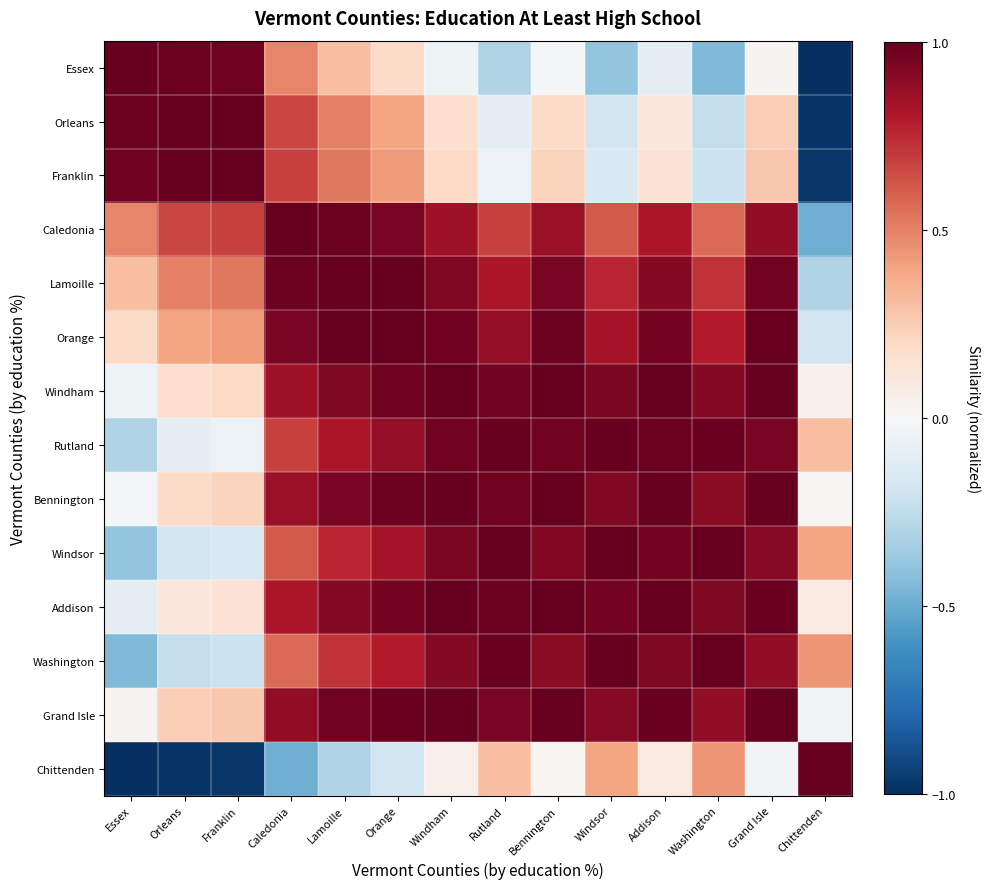

Reading left to right, transcribe all the data shown in this chart.

Essex: Essex=1.0	Orleans=1.0	Franklin=1.0	Caledonia=0.5	Lamoille=0.3	Orange=0.2	Windham=-0.0	Rutland=-0.3	Bennington=-0.0	Windsor=-0.4	Addison=-0.1	Washington=-0.4	Grand Isle=0.0	Chittenden=-1.0
Orleans: Essex=1.0	Orleans=1.0	Franklin=1.0	Caledonia=0.7	Lamoille=0.5	Orange=0.4	Windham=0.2	Rutland=-0.1	Bennington=0.2	Windsor=-0.2	Addison=0.1	Washington=-0.2	Grand Isle=0.2	Chittenden=-1.0
Franklin: Essex=1.0	Orleans=1.0	Franklin=1.0	Caledonia=0.7	Lamoille=0.5	Orange=0.4	Windham=0.2	Rutland=-0.1	Bennington=0.2	Windsor=-0.2	Addison=0.1	Washington=-0.2	Grand Isle=0.3	Chittenden=-1.0
Caledonia: Essex=0.5	Orleans=0.7	Franklin=0.7	Caledonia=1.0	Lamoille=1.0	Orange=0.9	Windham=0.8	Rutland=0.7	Bennington=0.9	Windsor=0.6	Addison=0.8	Washington=0.6	Grand Isle=0.9	Chittenden=-0.5
Lamoille: Essex=0.3	Orleans=0.5	Franklin=0.5	Caledonia=1.0	Lamoille=1.0	Orange=1.0	Windham=0.9	Rutland=0.8	Bennington=0.9	Windsor=0.8	Addison=0.9	Washington=0.7	Grand Isle=1.0	Chittenden=-0.3
Orange: Essex=0.2	Orleans=0.4	Franklin=0.4	Caledonia=0.9	Lamoille=1.0	Orange=1.0	Windham=1.0	Rutland=0.9	Bennington=1.0	Windsor=0.8	Addison=1.0	Washington=0.8	Grand Isle=1.0	Chittenden=-0.2
Windham: Essex=-0.0	Orleans=0.2	Franklin=0.2	Caledonia=0.8	Lamoille=0.9	Orange=1.0	Windham=1.0	Rutland=1.0	Bennington=1.0	Windsor=0.9	Addison=1.0	Washington=0.9	Grand Isle=1.0	Chittenden=0.0
Rutland: Essex=-0.3	Orleans=-0.1	Franklin=-0.1	Caledonia=0.7	Lamoille=0.8	Orange=0.9	Windham=1.0	Rutland=1.0	Bennington=1.0	Windsor=1.0	Addison=1.0	Washington=1.0	Grand Isle=0.9	Chittenden=0.3
Bennington: Essex=-0.0	Orleans=0.2	Franklin=0.2	Caledonia=0.9	Lamoille=0.9	Orange=1.0	Windham=1.0	Rutland=1.0	Bennington=1.0	Windsor=0.9	Addison=1.0	Washington=0.9	Grand Isle=1.0	Chittenden=0.0
Windsor: Essex=-0.4	Orleans=-0.2	Franklin=-0.2	Caledonia=0.6	Lamoille=0.8	Orange=0.8	Windham=0.9	Rutland=1.0	Bennington=0.9	Windsor=1.0	Addison=1.0	Washington=1.0	Grand Isle=0.9	Chittenden=0.4
Addison: Essex=-0.1	Orleans=0.1	Franklin=0.1	Caledonia=0.8	Lamoille=0.9	Orange=1.0	Windham=1.0	Rutland=1.0	Bennington=1.0	Windsor=1.0	Addison=1.0	Washington=0.9	Grand Isle=1.0	Chittenden=0.1
Washington: Essex=-0.4	Orleans=-0.2	Franklin=-0.2	Caledonia=0.6	Lamoille=0.7	Orange=0.8	Windham=0.9	Rutland=1.0	Bennington=0.9	Windsor=1.0	Addison=0.9	Washington=1.0	Grand Isle=0.9	Chittenden=0.4
Grand Isle: Essex=0.0	Orleans=0.2	Franklin=0.3	Caledonia=0.9	Lamoille=1.0	Orange=1.0	Windham=1.0	Rutland=0.9	Bennington=1.0	Windsor=0.9	Addison=1.0	Washington=0.9	Grand Isle=1.0	Chittenden=-0.0
Chittenden: Essex=-1.0	Orleans=-1.0	Franklin=-1.0	Caledonia=-0.5	Lamoille=-0.3	Orange=-0.2	Windham=0.0	Rutland=0.3	Bennington=0.0	Windsor=0.4	Addison=0.1	Washington=0.4	Grand Isle=-0.0	Chittenden=1.0